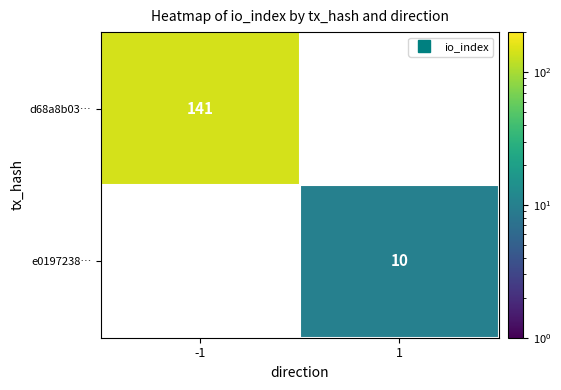

What is the minimum value shown in the chart?

10.0